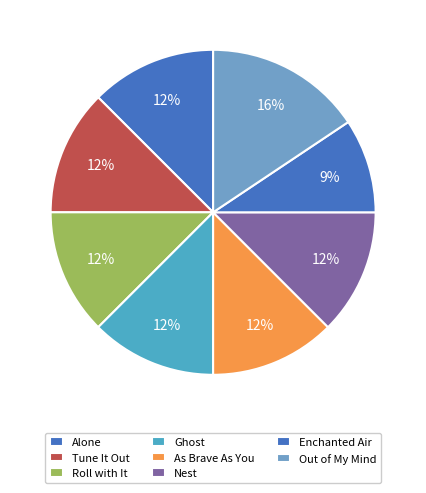

Combined, do Enchanted Air and Alone account for over 50%?

No